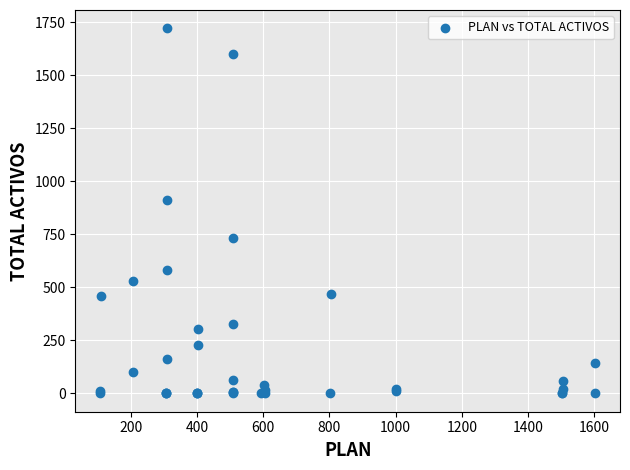

What Y value in the scatter plot is closest to 860?

914